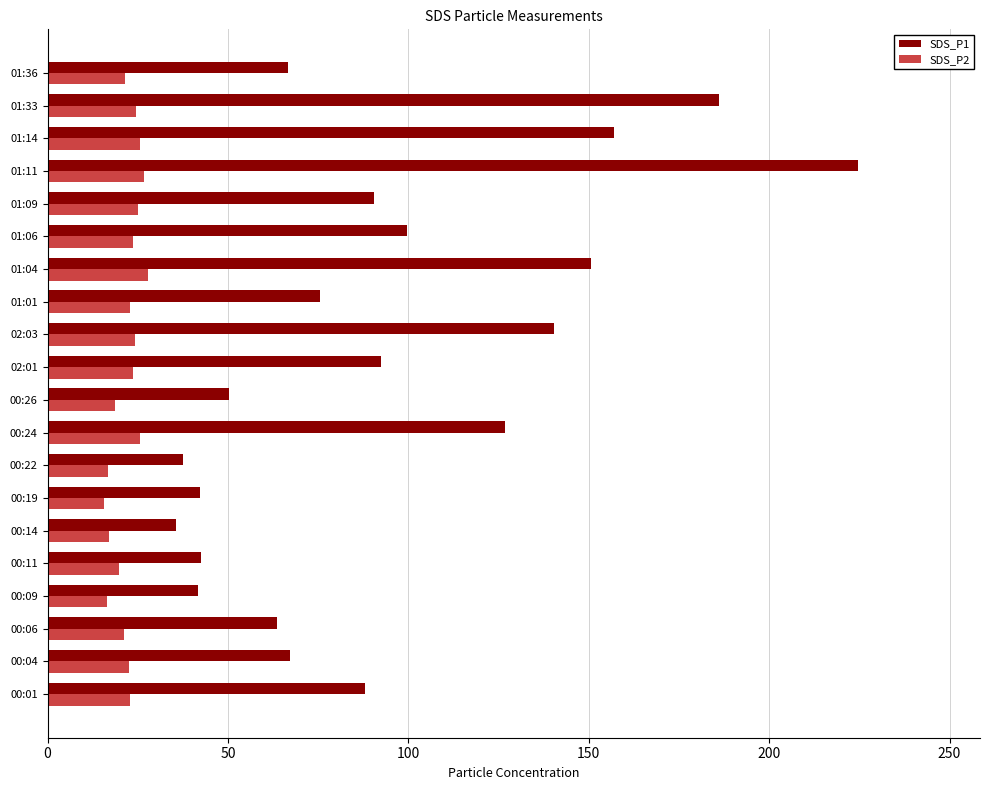

Is it true that SDS_P2 equals 14.9 at 01:33?

False